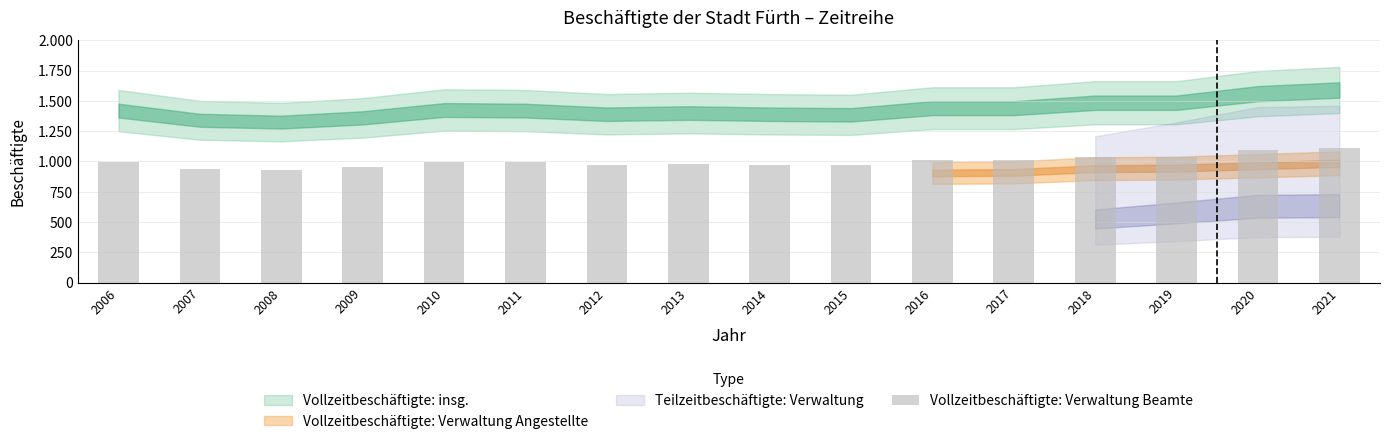

Approximately how many times larger is the value at 2010 compared to 2020?

0.9